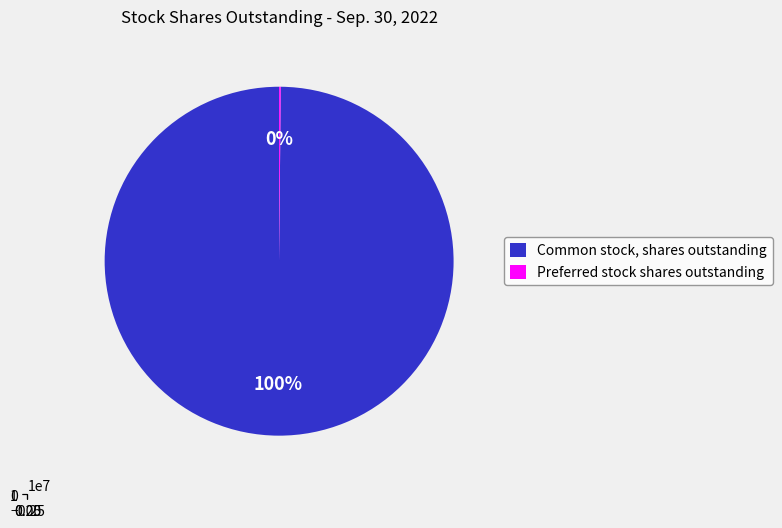

What is the change in value from Common stock, shares outstanding to Preferred stock shares outstanding?

-10244931